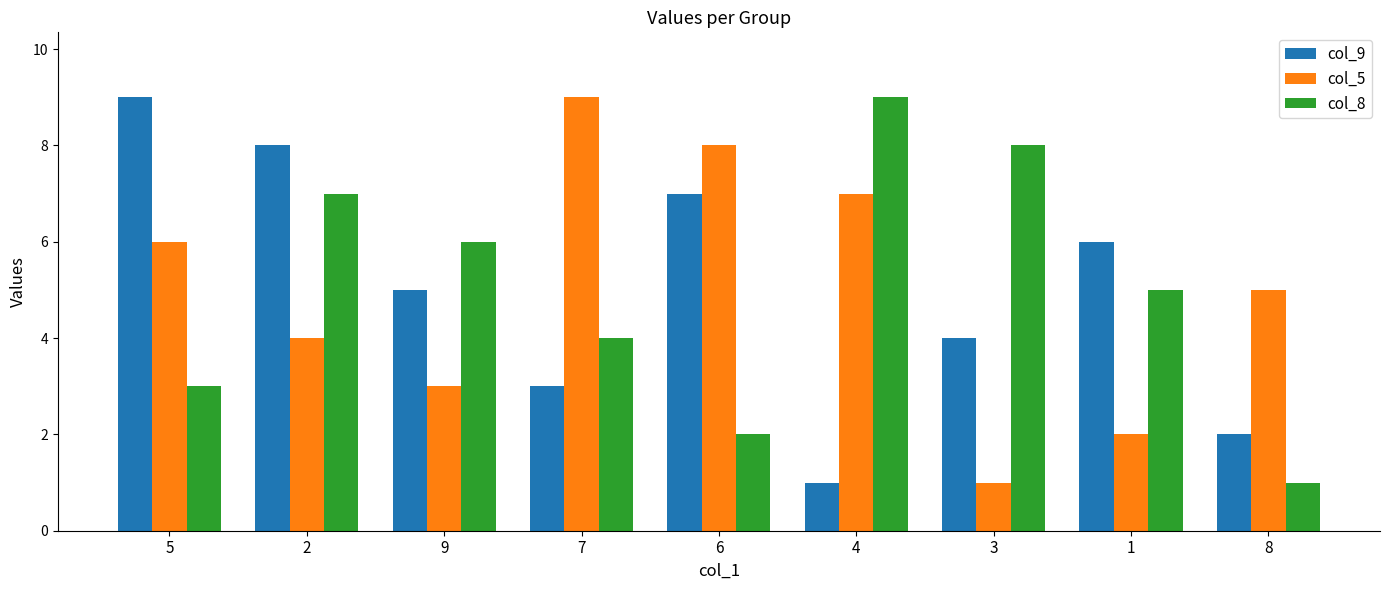

What position from the left is 9?

3